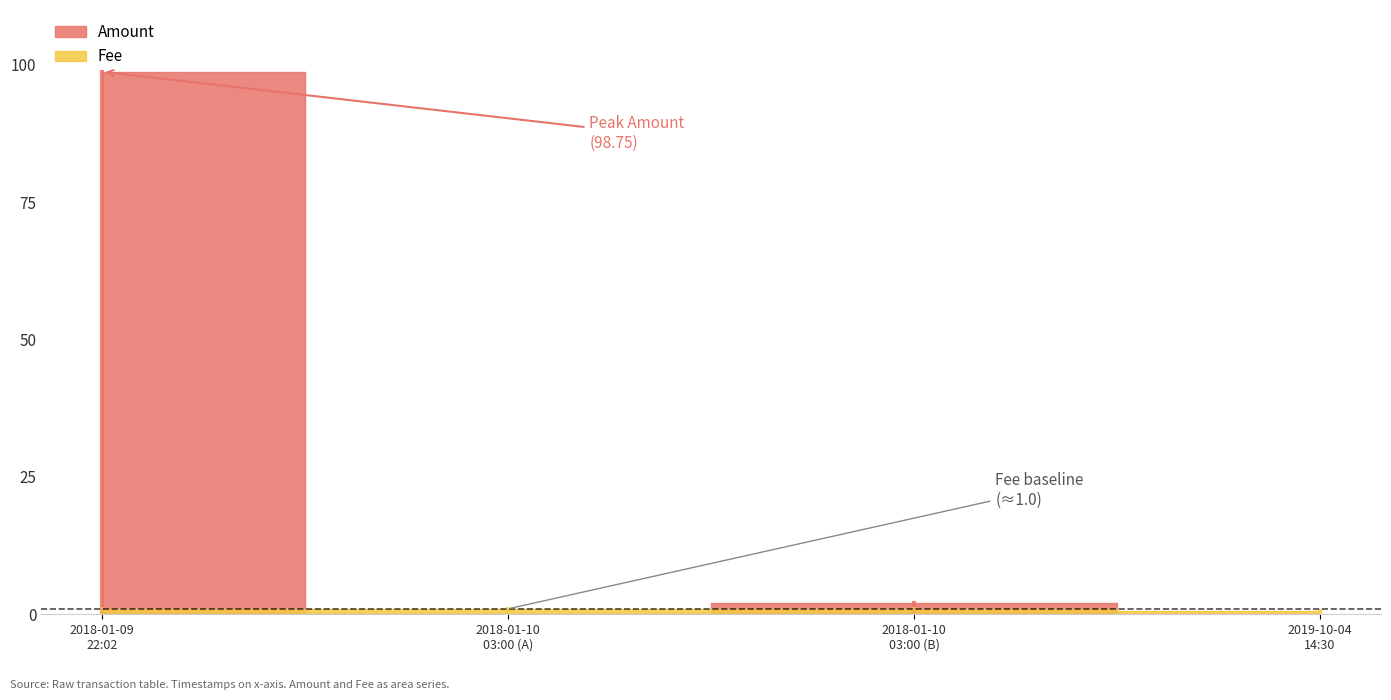

Reading left to right, what are all the values shown in this chart?

Amount: 2018-01-09 22:02:59=98.8	2018-01-10 03:00:04=0.0	2018-01-10 03:00:04=2.0	2019-10-04 14:30:44=0.0
Fee: 2018-01-09 22:02:59=1.0	2018-01-10 03:00:04=1.0	2018-01-10 03:00:04=1.0	2019-10-04 14:30:44=0.5